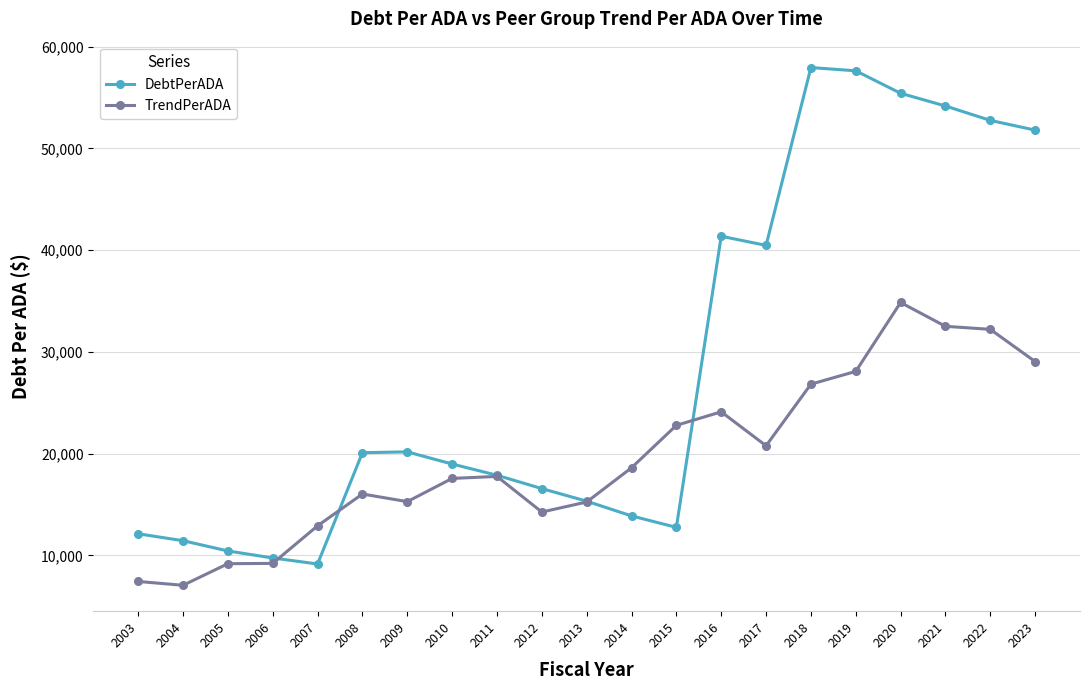

In TrendPerADA, how many points are higher than both neighbors (excluding endpoints)?

4